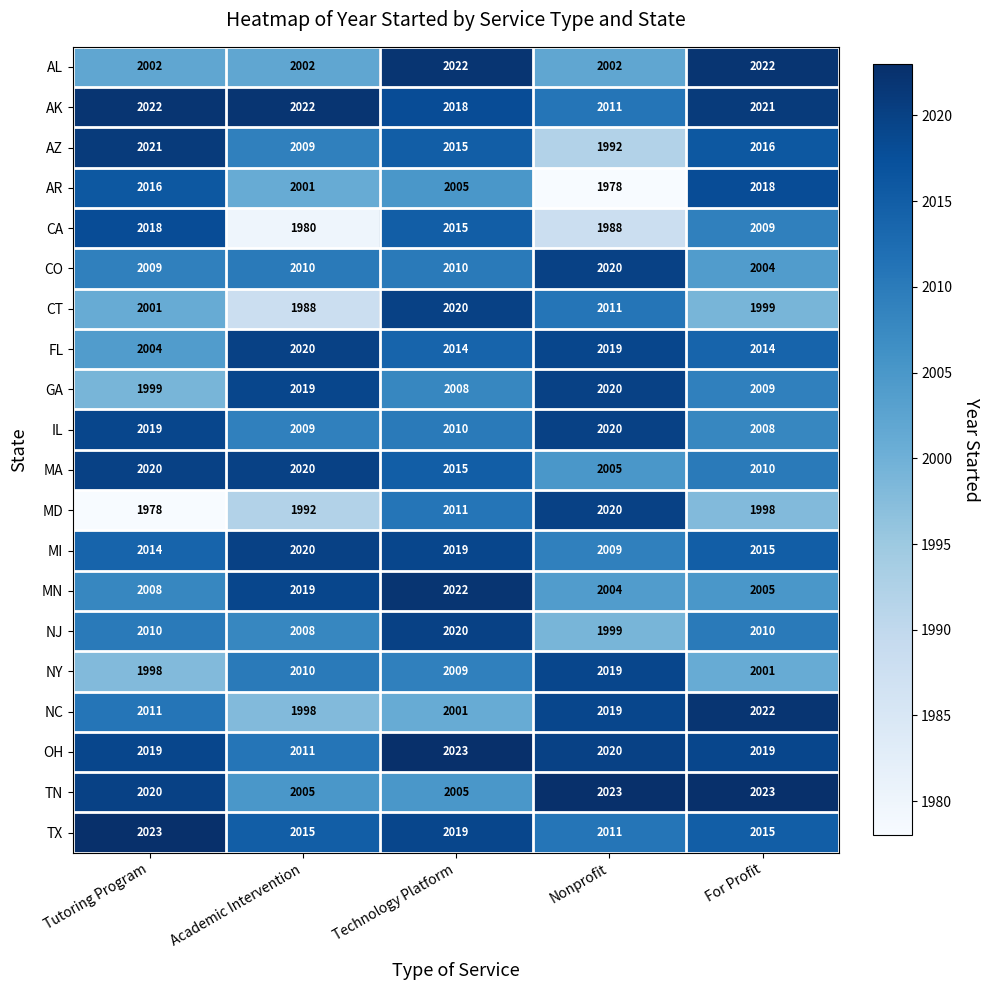

What is the difference between the FL values at Tutoring Program and For Profit?

10